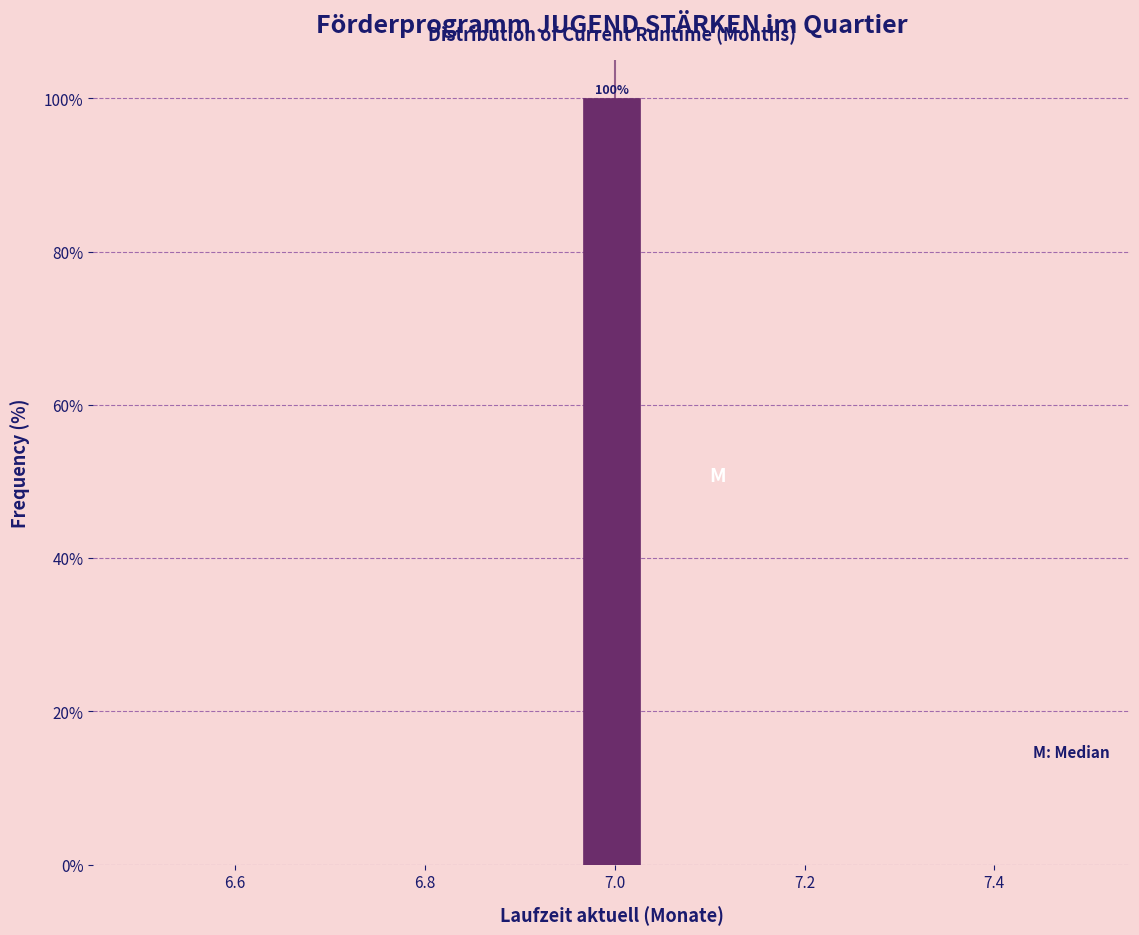

Read against the x-axis, roughly where is the centre of the tallest bar?

7.00